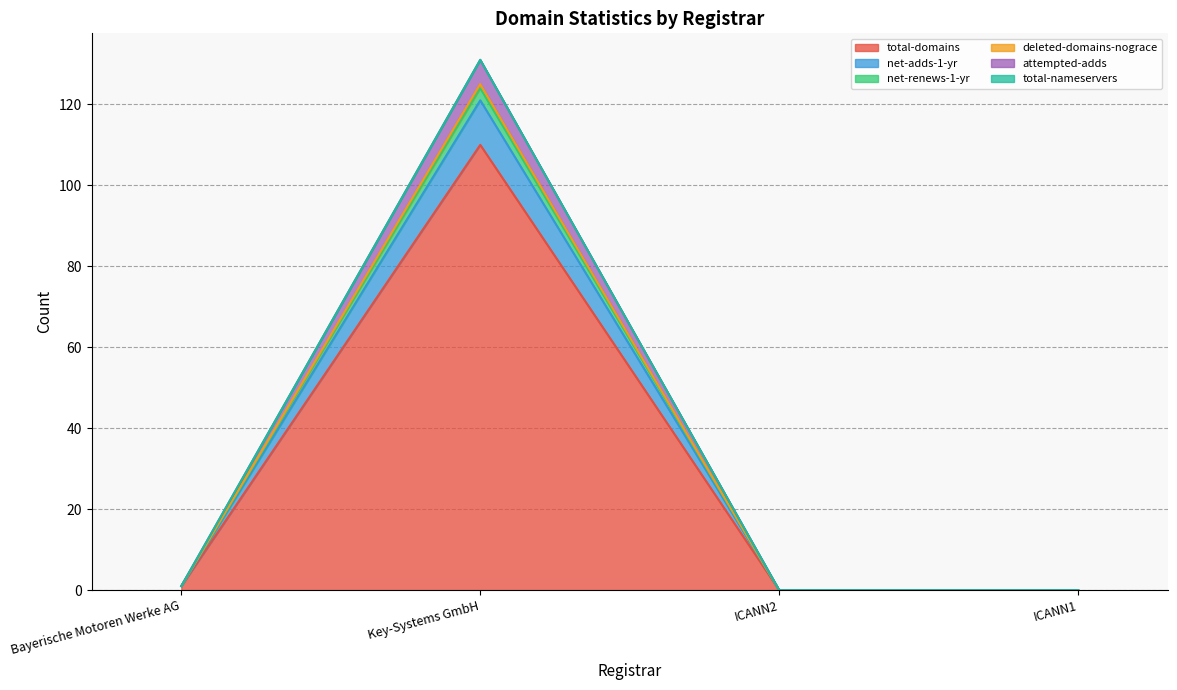

Rank the categories by total-domains value from highest to lowest.

Key-Systems GmbH, Bayerische Motoren Werke AG, ICANN2, ICANN1